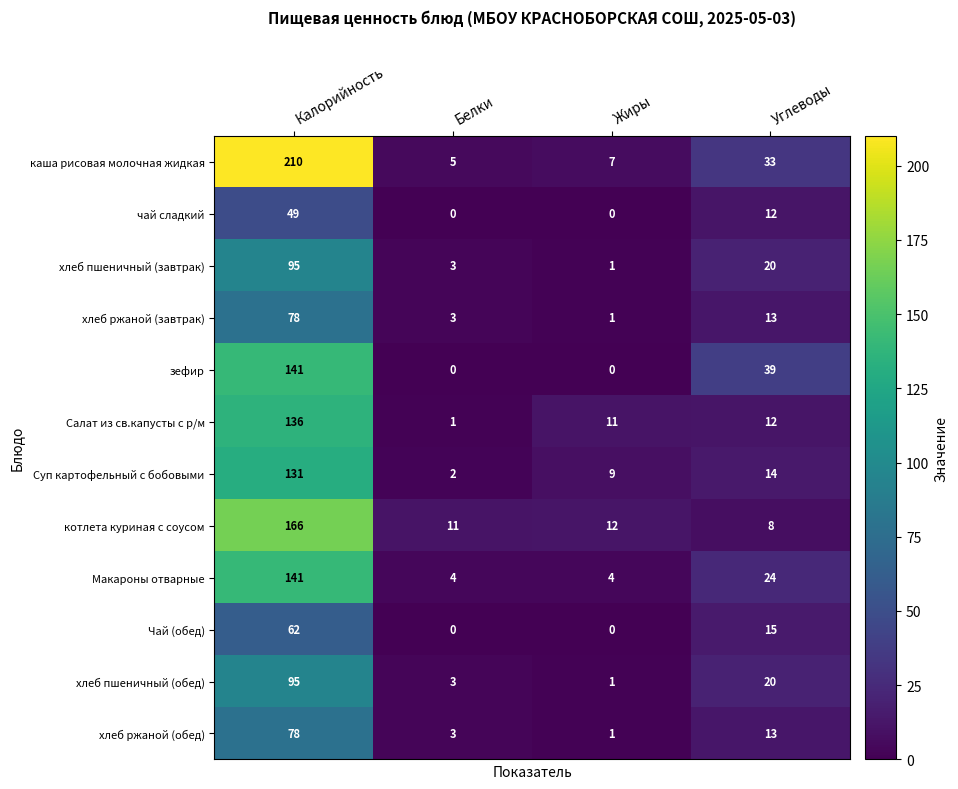

At which category is the sum across all series the highest?

Калорийность